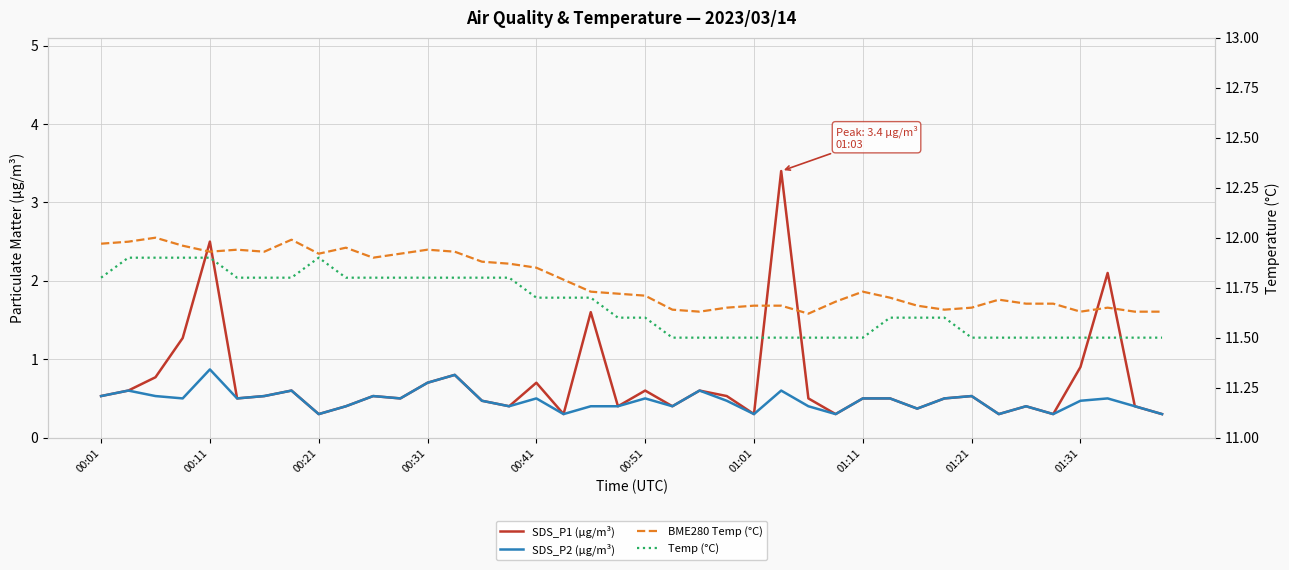

Reading right to left, transcribe all the data shown in this chart.

SDS_P1 (µg/m³): 0.3	0.4	2.1	0.9	0.3	0.4	0.3	0.5	0.5	0.4	0.5	0.5	0.3	0.5	3.4	0.3	0.5	0.6	0.4	0.6	0.4	1.6	0.3	0.7	0.4	0.5	0.8	0.7	0.5	0.5	0.4	0.3	0.6	0.5	0.5	2.5	1.3	0.8	0.6	0.5
SDS_P2 (µg/m³): 0.3	0.4	0.5	0.5	0.3	0.4	0.3	0.5	0.5	0.4	0.5	0.5	0.3	0.4	0.6	0.3	0.5	0.6	0.4	0.5	0.4	0.4	0.3	0.5	0.4	0.5	0.8	0.7	0.5	0.5	0.4	0.3	0.6	0.5	0.5	0.9	0.5	0.5	0.6	0.5
BME280 Temp (°C): 11.6	11.6	11.7	11.6	11.7	11.7	11.7	11.7	11.6	11.7	11.7	11.7	11.7	11.6	11.7	11.7	11.7	11.6	11.6	11.7	11.7	11.7	11.8	11.8	11.9	11.9	11.9	11.9	11.9	11.9	11.9	11.9	12.0	11.9	11.9	11.9	12.0	12.0	12.0	12.0
Temp (°C): 11.5	11.5	11.5	11.5	11.5	11.5	11.5	11.5	11.6	11.6	11.6	11.5	11.5	11.5	11.5	11.5	11.5	11.5	11.5	11.6	11.6	11.7	11.7	11.7	11.8	11.8	11.8	11.8	11.8	11.8	11.8	11.9	11.8	11.8	11.8	11.9	11.9	11.9	11.9	11.8